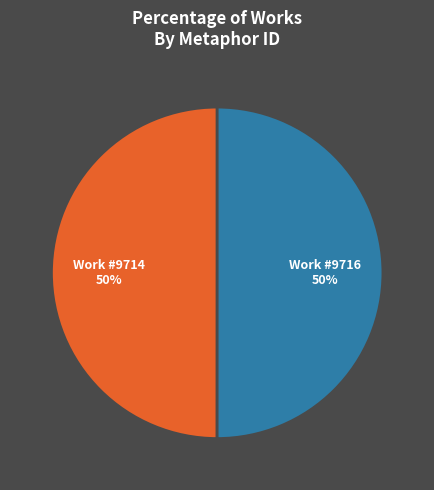

How many slices are in this pie chart?

2